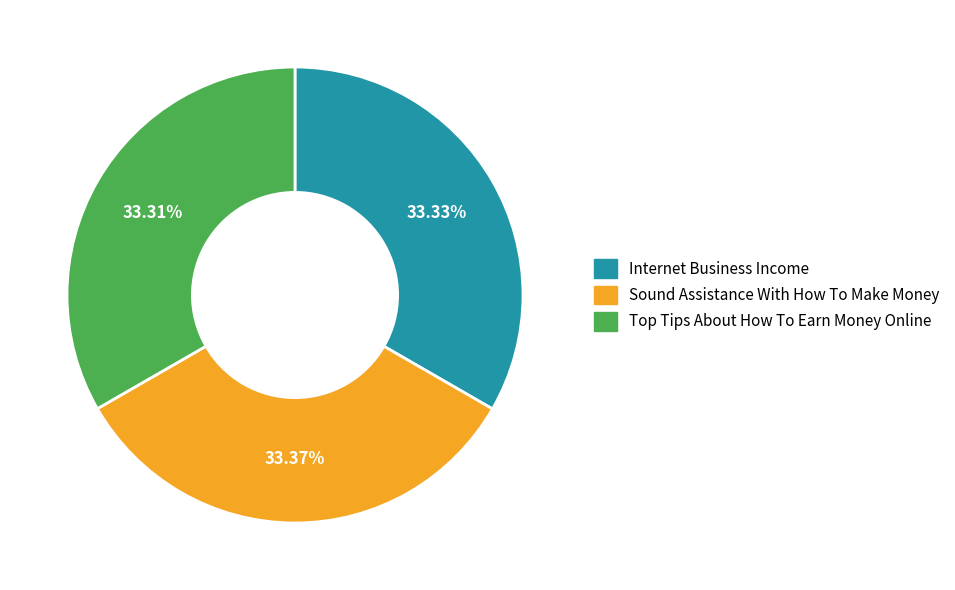

Does Sound Assistance With How To Make Money represent more than half of the total?

No